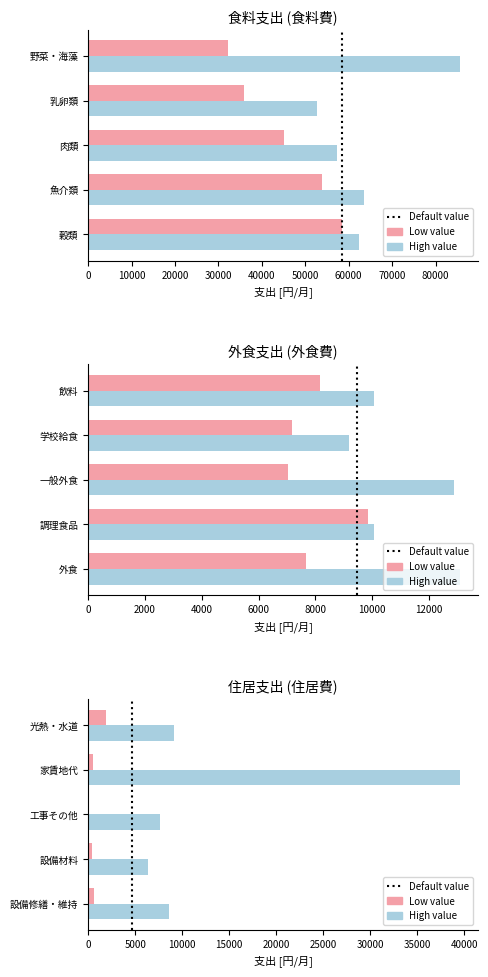

List the series in order of their overall mean, highest first.

High value, Low value